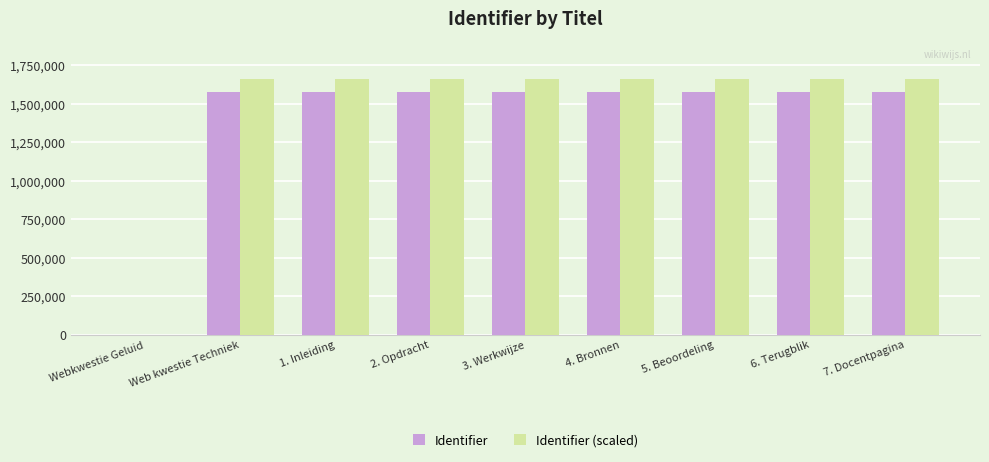

Is the value of Identifier (scaled) at 6. Terugblik greater than the value of Identifier at 6. Terugblik?

Yes